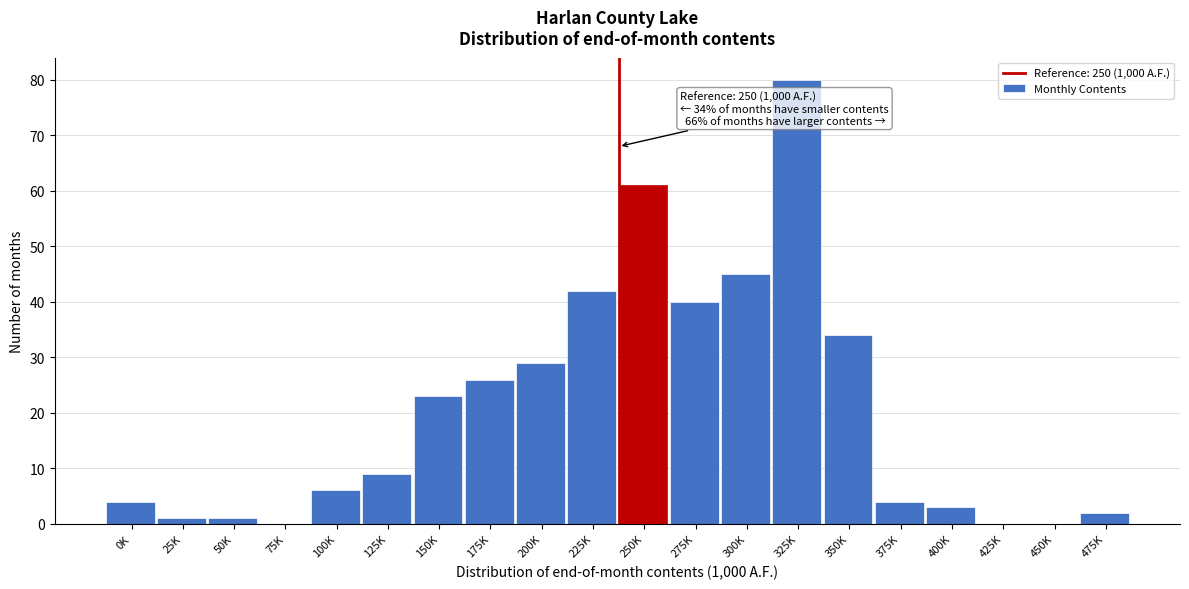

Reading right to left, transcribe all the data shown in this chart.

475K=2	450K=0	425K=0	400K=3	375K=4	350K=34	325K=80	300K=45	275K=40	250K=61	225K=42	200K=29	175K=26	150K=23	125K=9	100K=6	75K=0	50K=1	25K=1	0K=4